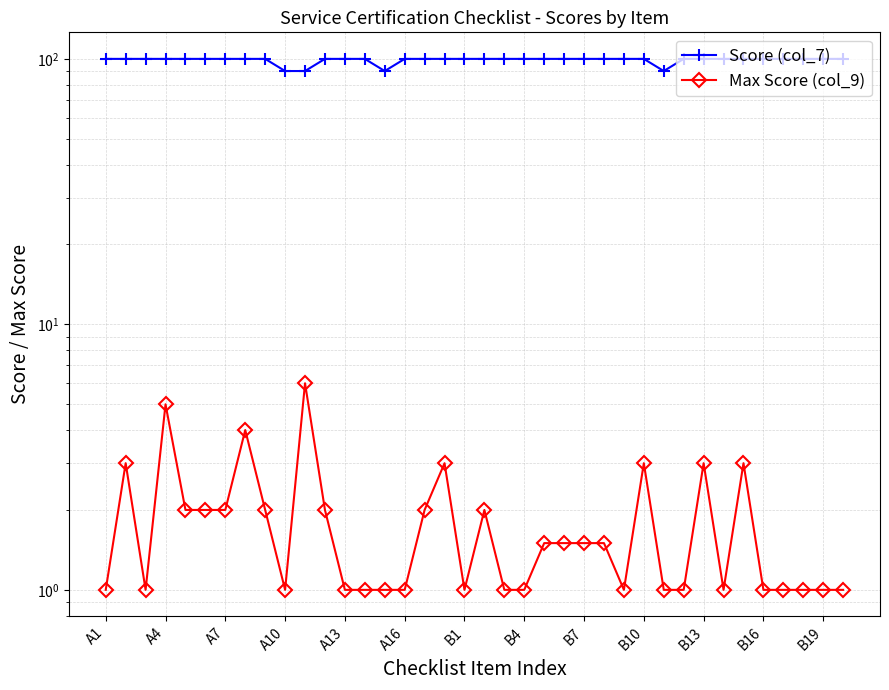

What is the sum of all Score (col_7) values?

3760.0